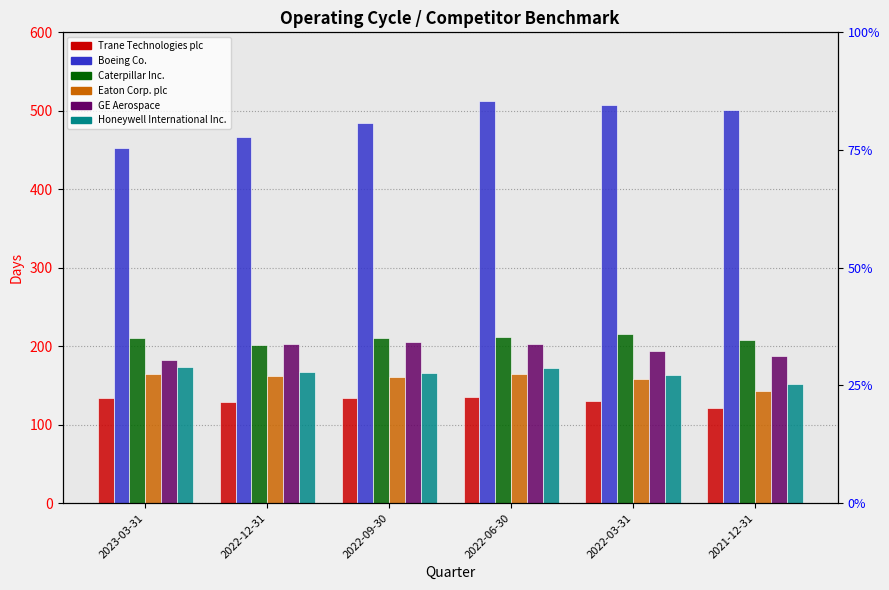

List the series in order of their peak value, lowest first.

Trane Technologies plc, Eaton Corp. plc, Honeywell International Inc., GE Aerospace, Caterpillar Inc., Boeing Co.